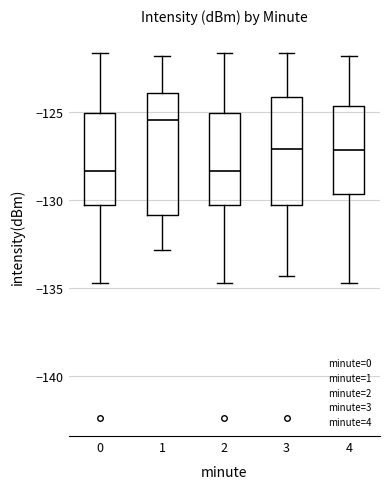

Where is the upper edge of the box at x = 0 on the y-axis? The values are not printed on the chart, so give them approximately, as read against the axis.

-125.0